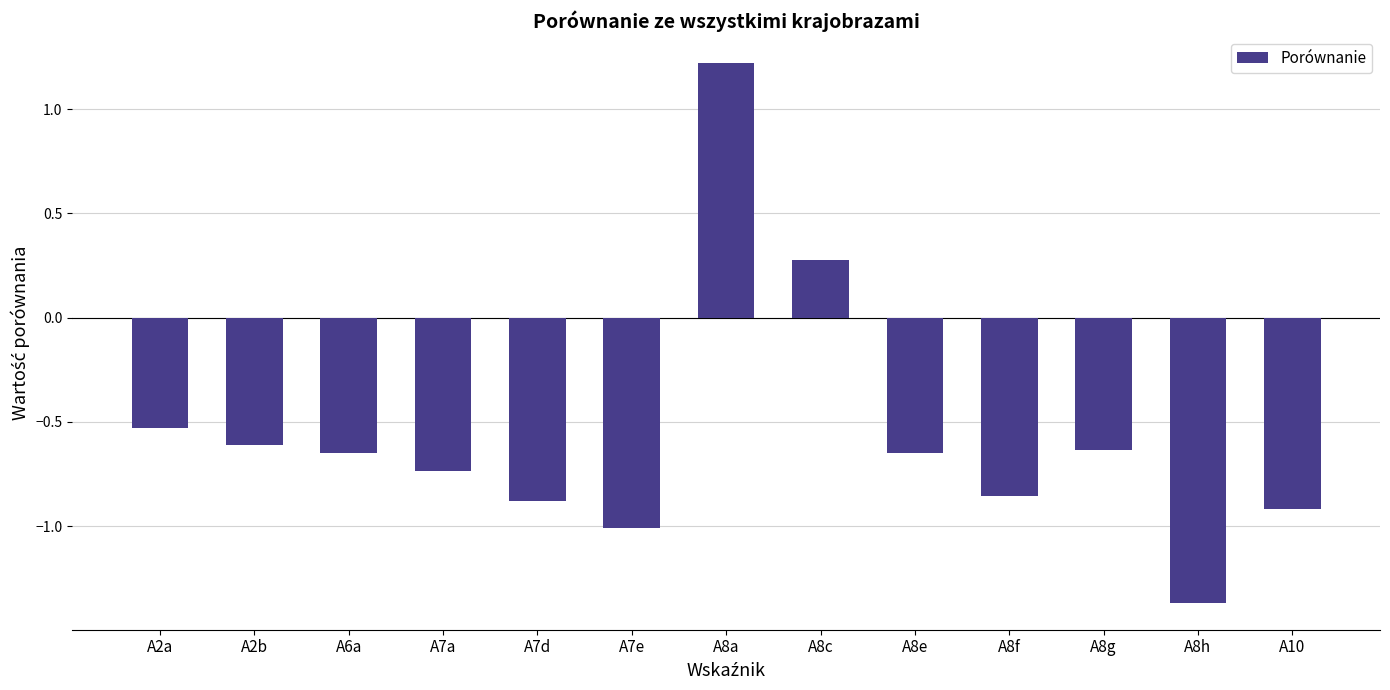

What is the sum of the values at A2a and A8e?

-1.2